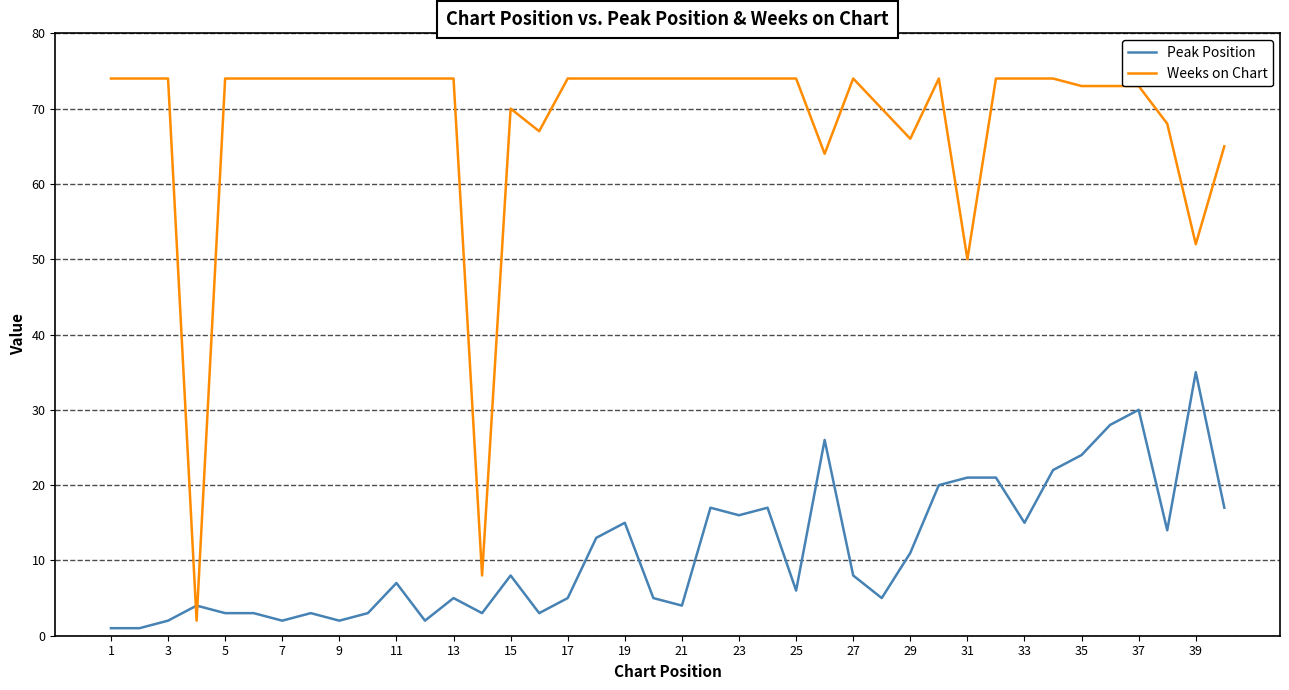

Rank the series by their maximum value, from lowest to highest.

Peak Position, Weeks on Chart